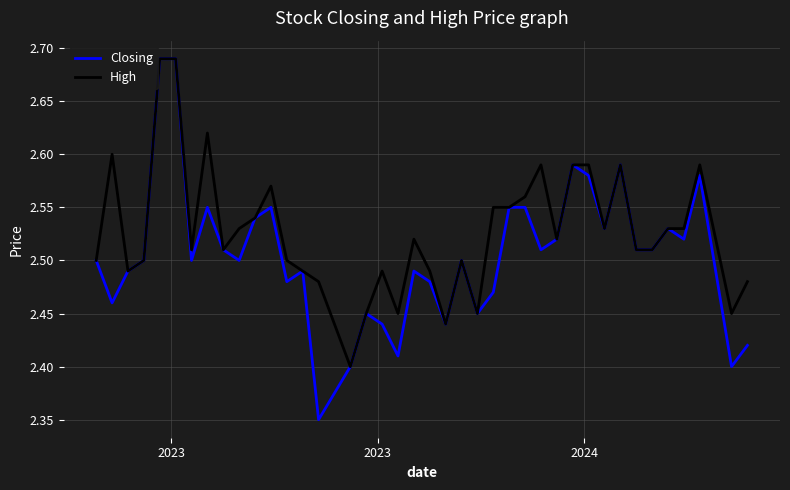

Which series has the largest range (max minus min)?

Closing